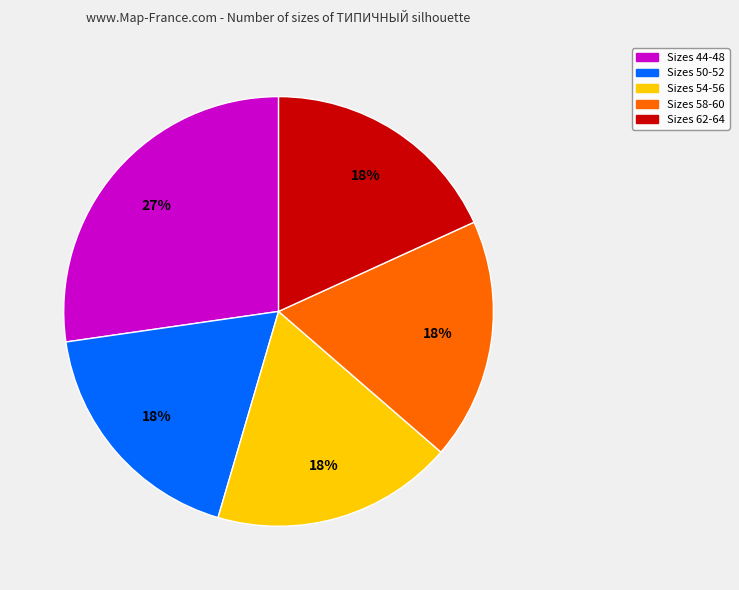

Is there any slice that represents more than half of the pie?

No